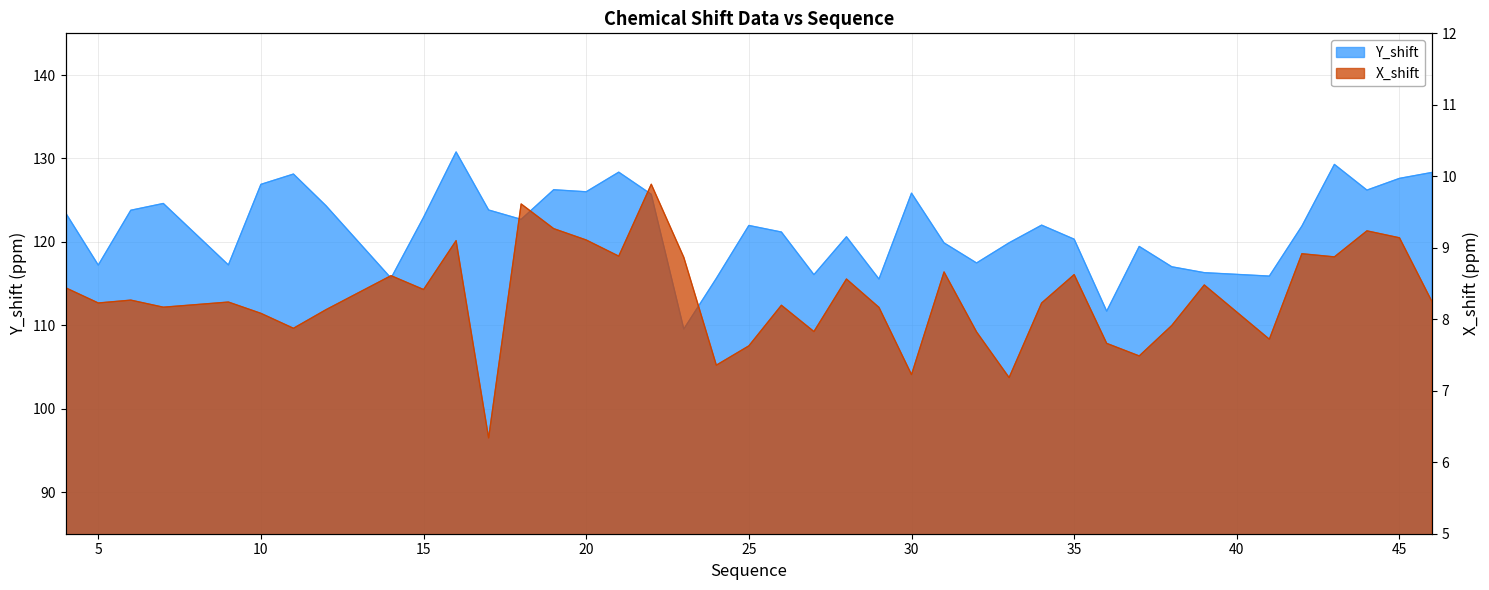

Reading left to right, extract all data points from this chart.

Y_shift: 123.4	117.2	123.8	124.6	117.2	126.9	128.1	124.3	115.6	122.9	130.8	123.8	122.7	126.2	126.0	128.4	125.7	109.5	115.6	122.0	121.2	116.1	120.6	115.5	125.8	119.9	117.5	119.9	122.0	120.3	111.7	119.4	117.0	116.3	115.9	121.9	129.3	126.2	127.6	128.3
X_shift: 8.4	8.2	8.3	8.2	8.2	8.1	7.9	8.1	8.6	8.4	9.1	6.3	9.6	9.3	9.1	8.9	9.9	8.9	7.4	7.6	8.2	7.8	8.6	8.2	7.2	8.7	7.8	7.2	8.2	8.6	7.7	7.5	7.9	8.5	7.7	8.9	8.9	9.2	9.1	8.2